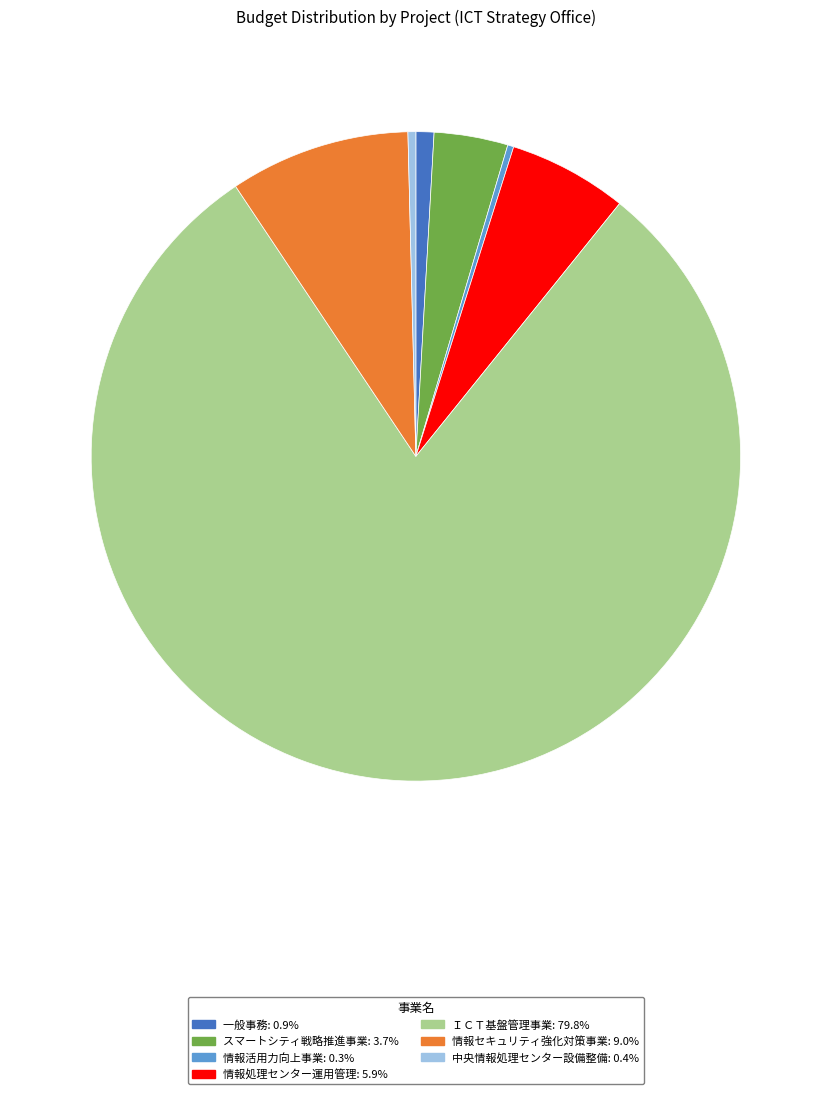

What is the ratio of the value at ＩＣＴ基盤管理事業 to the value at 情報処理センター運用管理?

13.5